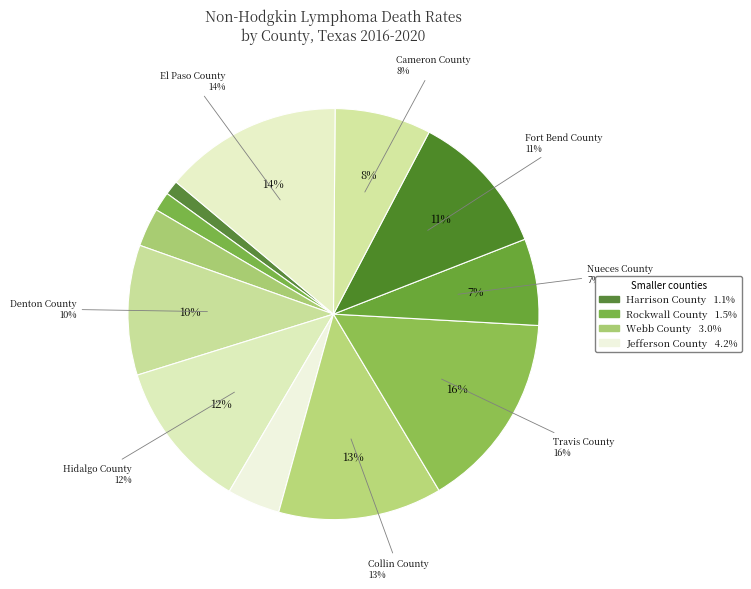

Rank the categories by value from lowest to highest.

Harrison County, Rockwall County, Webb County, Jefferson County, Nueces County, Cameron County, Denton County, Fort Bend County, Hidalgo County, Collin County, El Paso County, Travis County